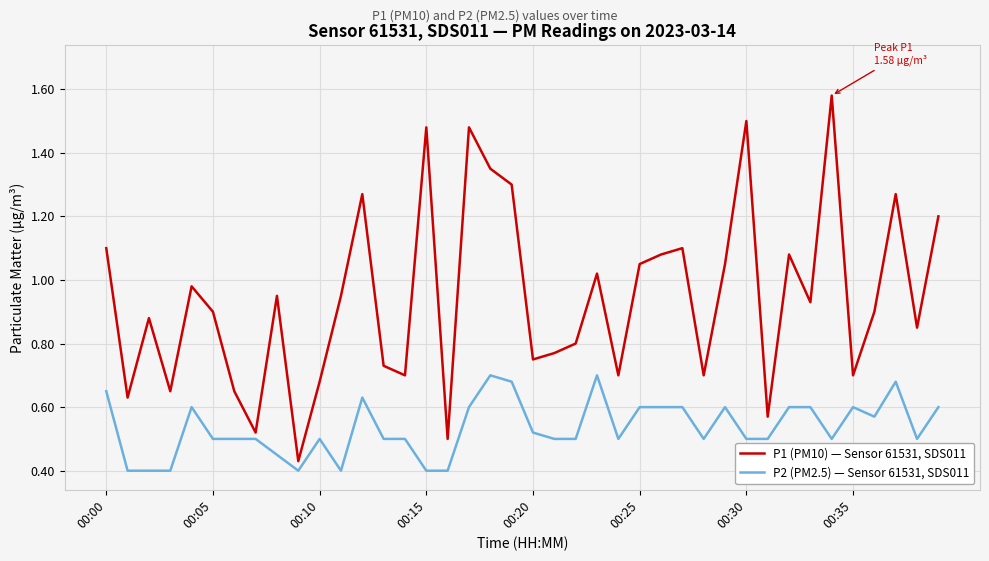

How many distinct data groups are displayed?

2